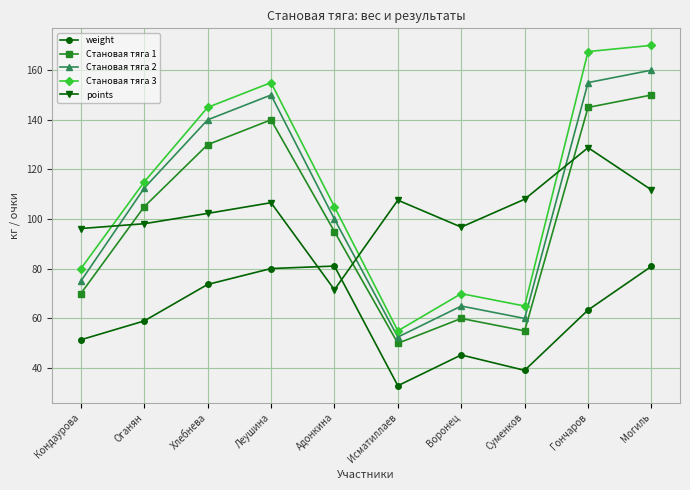

What value does the Становая тяга 2 series have at Хлебнева?

140.0